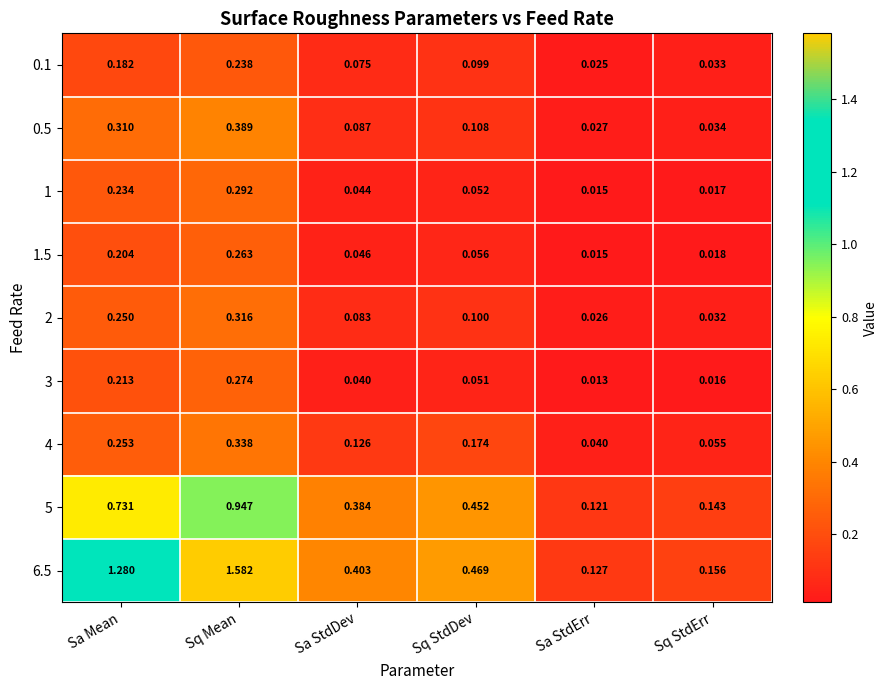

At which label is 2 closest to 0?

Sa StdErr